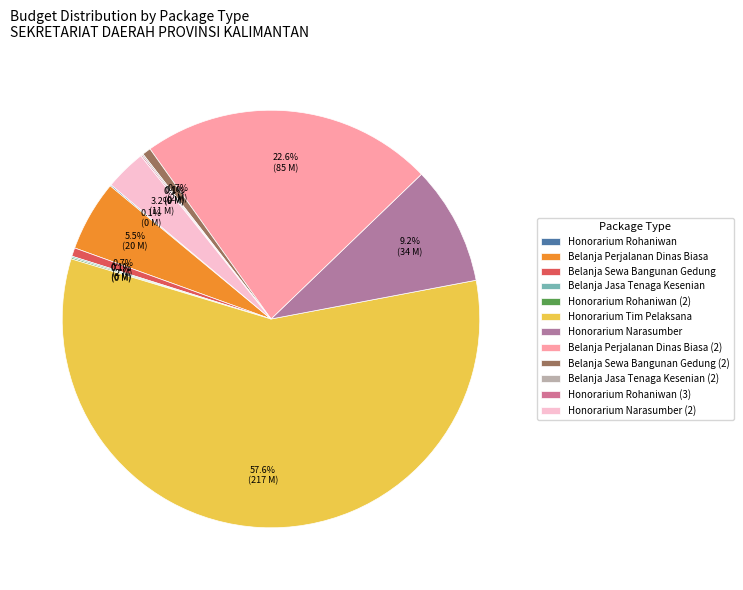

Is there any slice that represents more than half of the pie?

Yes